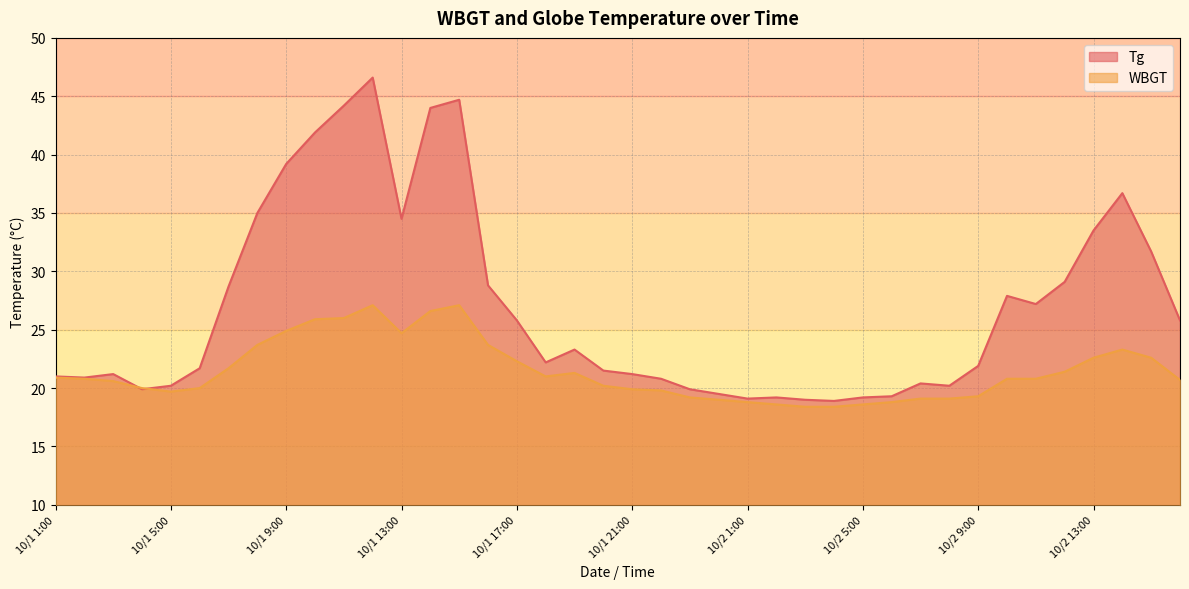

What is the label of the 19th point from the right?

10/1 22:00